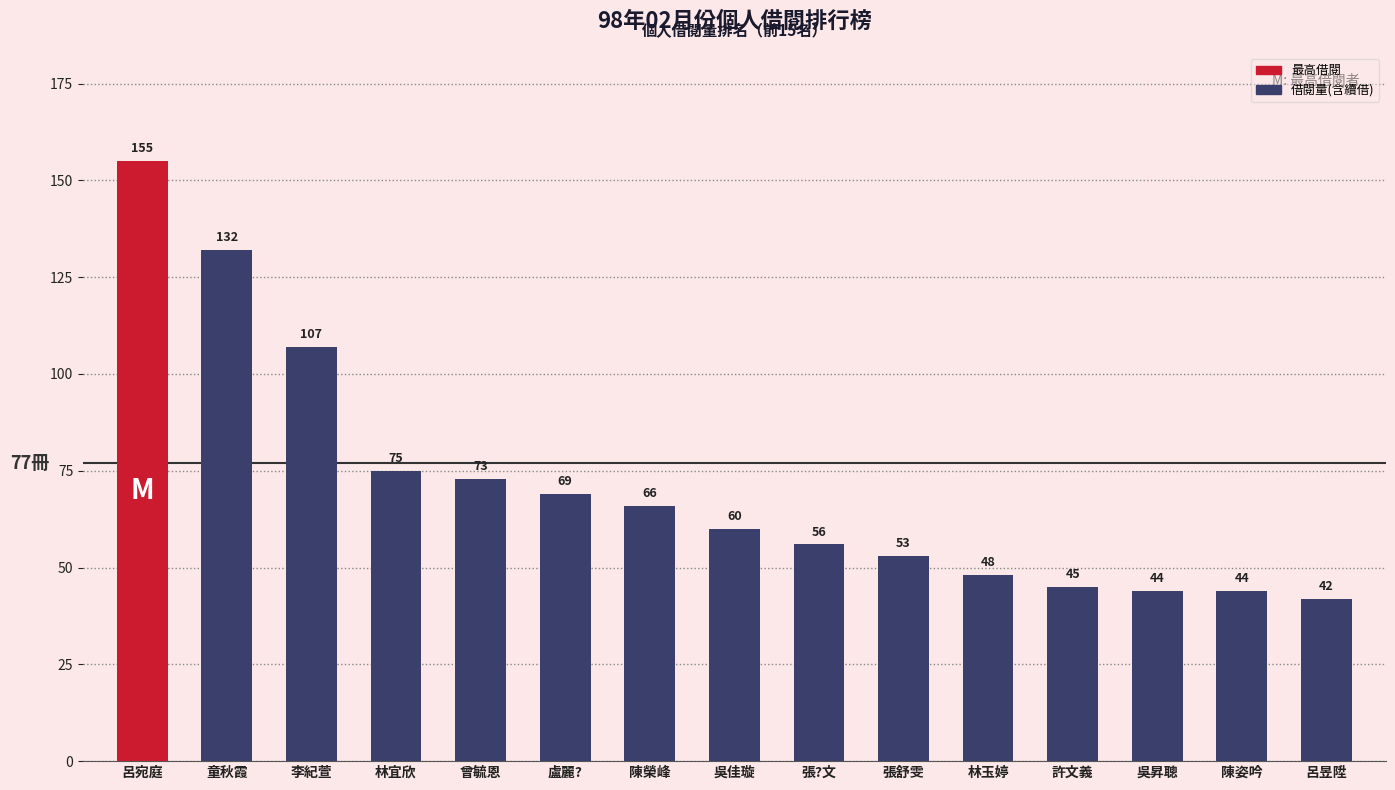

List the labels in order of value, largest first.

呂宛庭, 童秋霞, 李紀萱, 林宜欣, 曾毓恩, 盧麗?, 陳榮峰, 吳佳璇, 張?文, 張舒雯, 林玉婷, 許文義, 吳昇聰, 陳姿吟, 呂昱陞